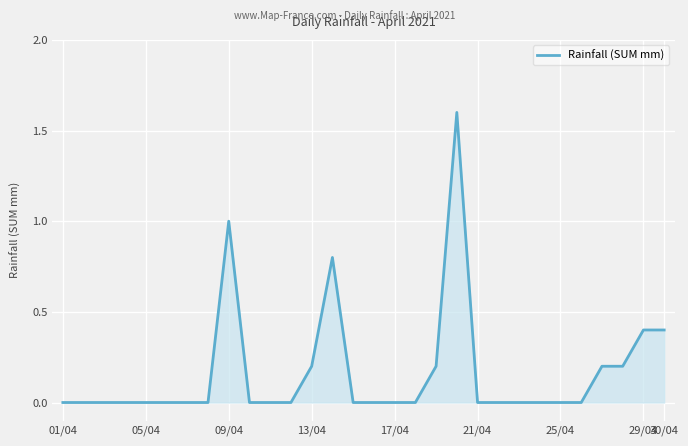

How many lines are shown in the chart?

1